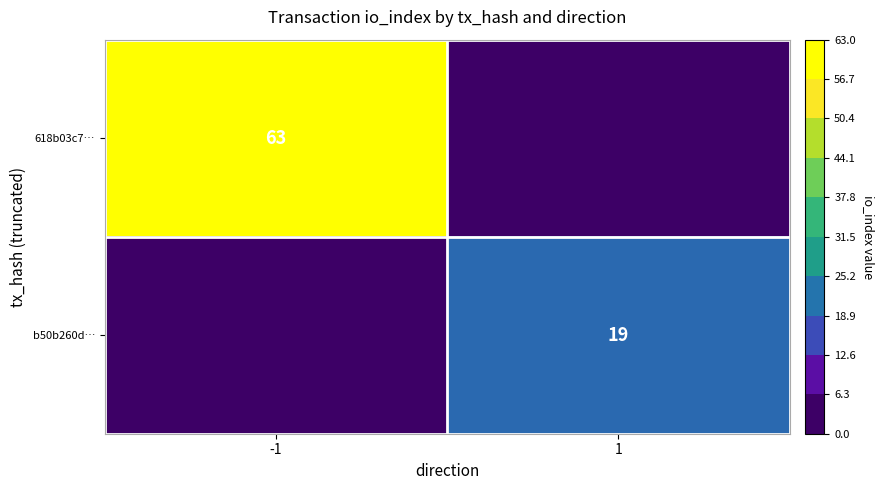

Is the value of 618b03c7… at -1 greater than the value of b50b260d… at 1?

Yes